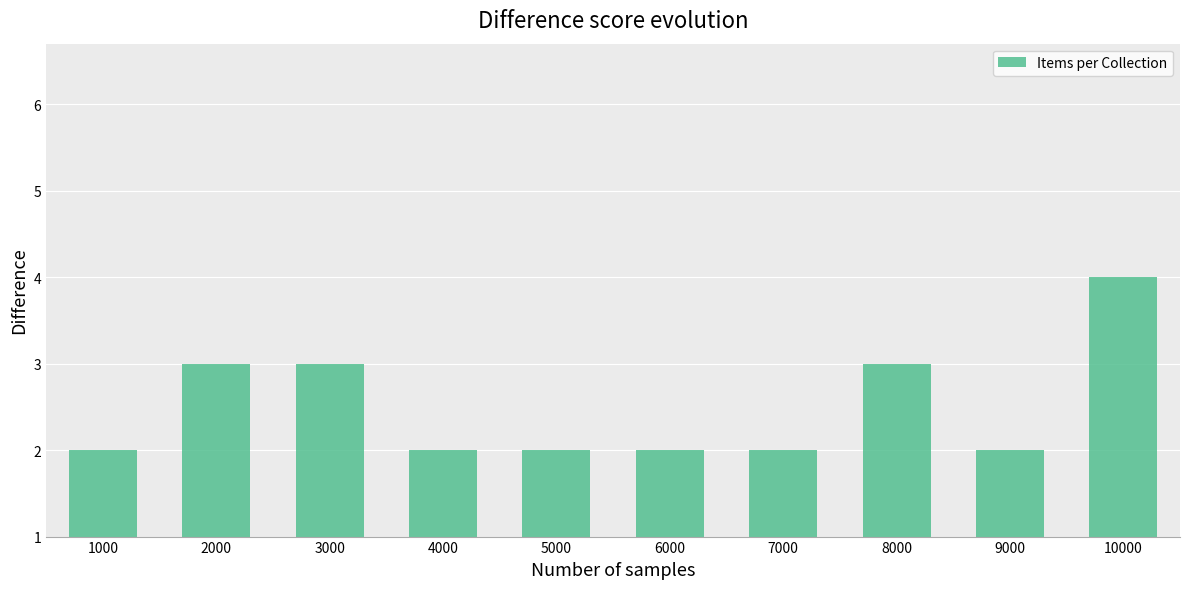

How many values are between 2 and 3?

9